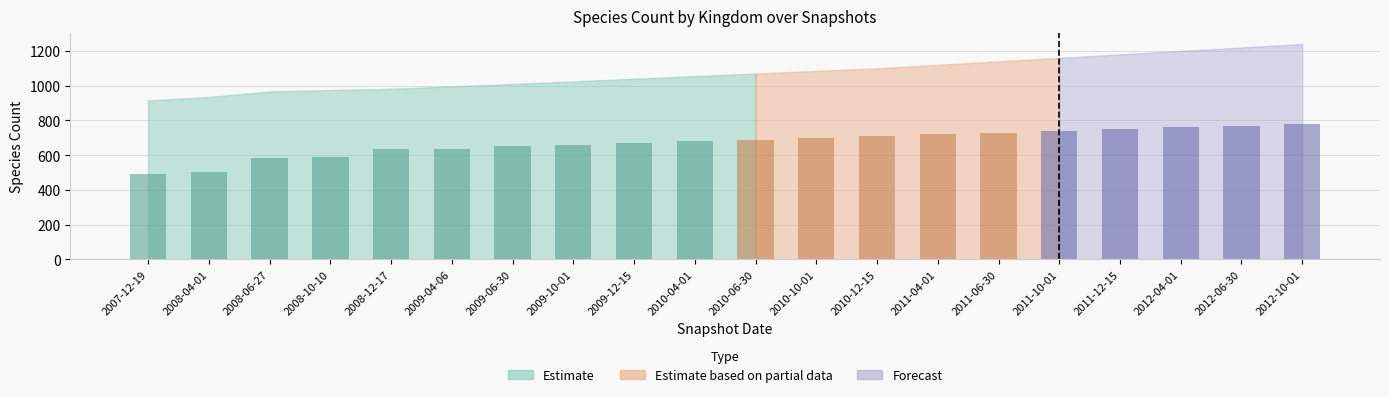

How many bars are there in total?

20